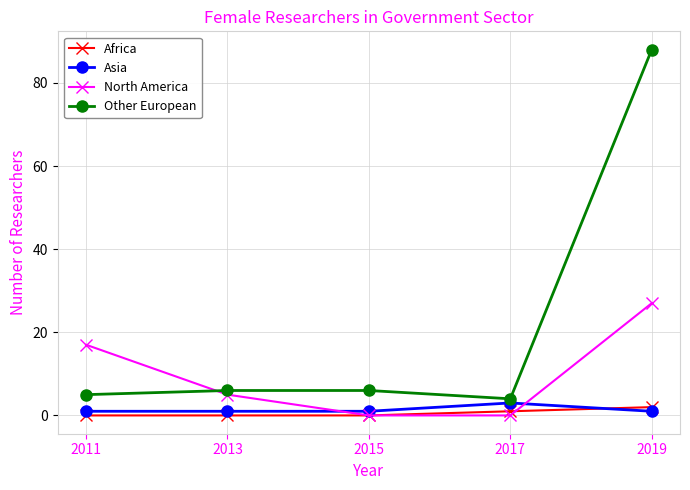

After their last crossing, which series has the higher values: North America or Africa?

North America